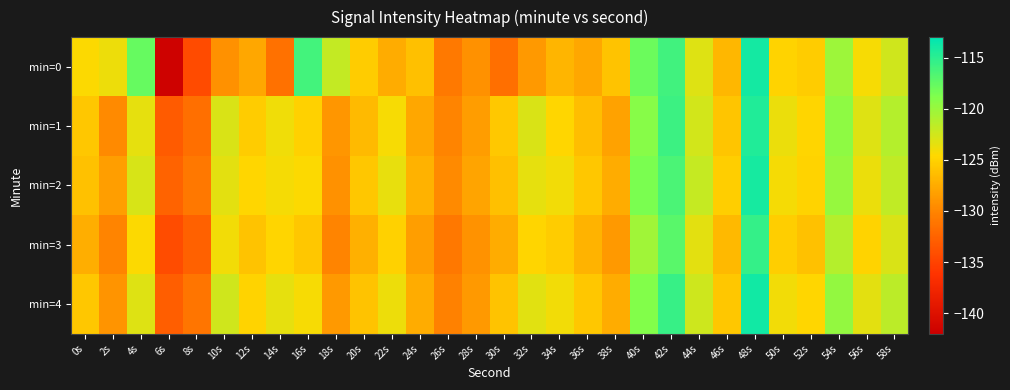

What is the spread (max minus min) of values at 20s?

1.8